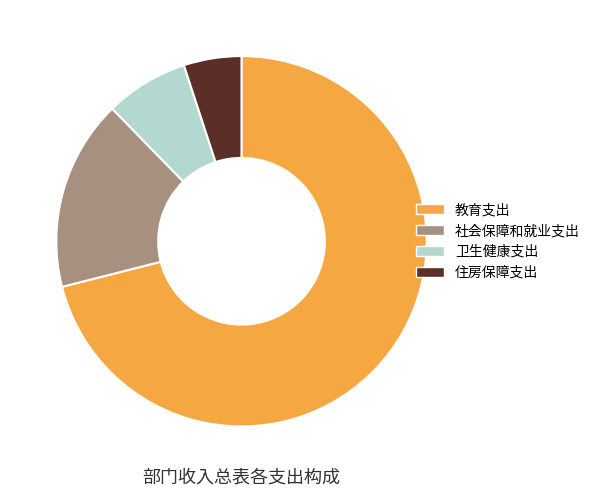

True or false: 社会保障和就业支出 accounts for 6% of the total.

False